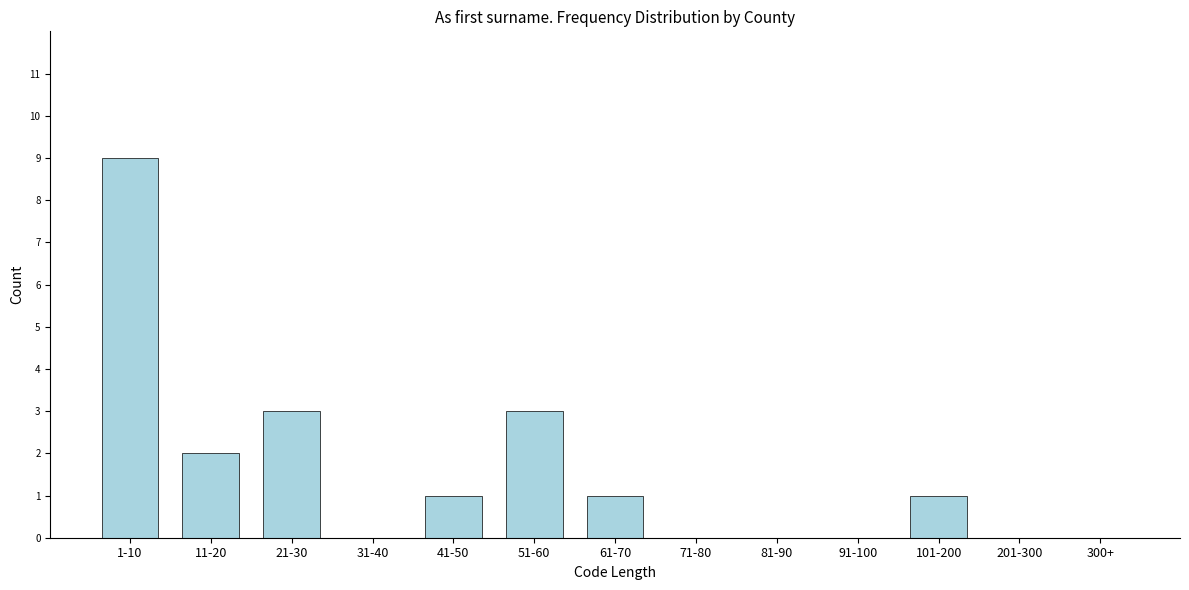

What is the sum of all values?

20